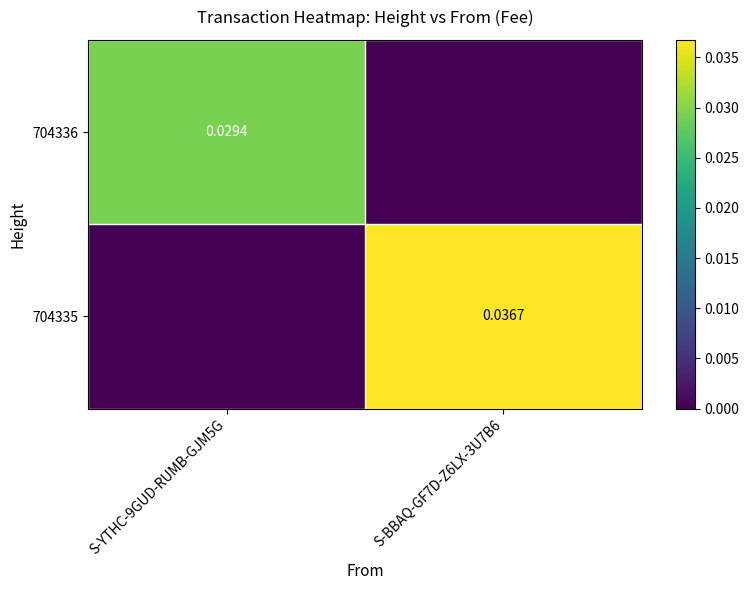

Which series has the largest total across all categories?

704335